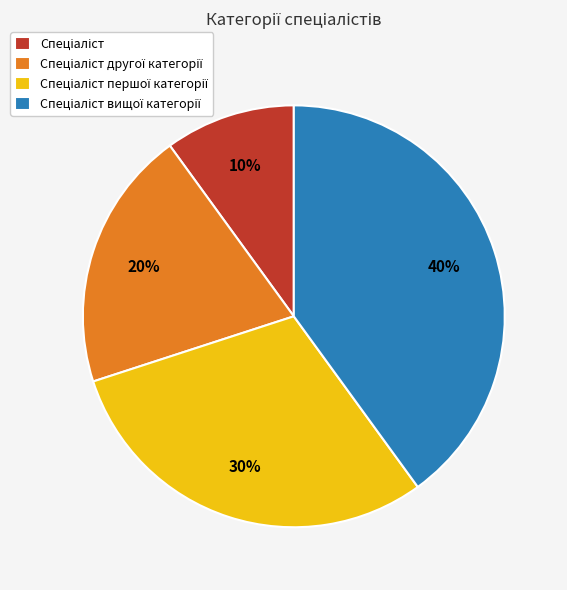

To the nearest percent, what is the difference between the largest and smallest slice percentages?

30%